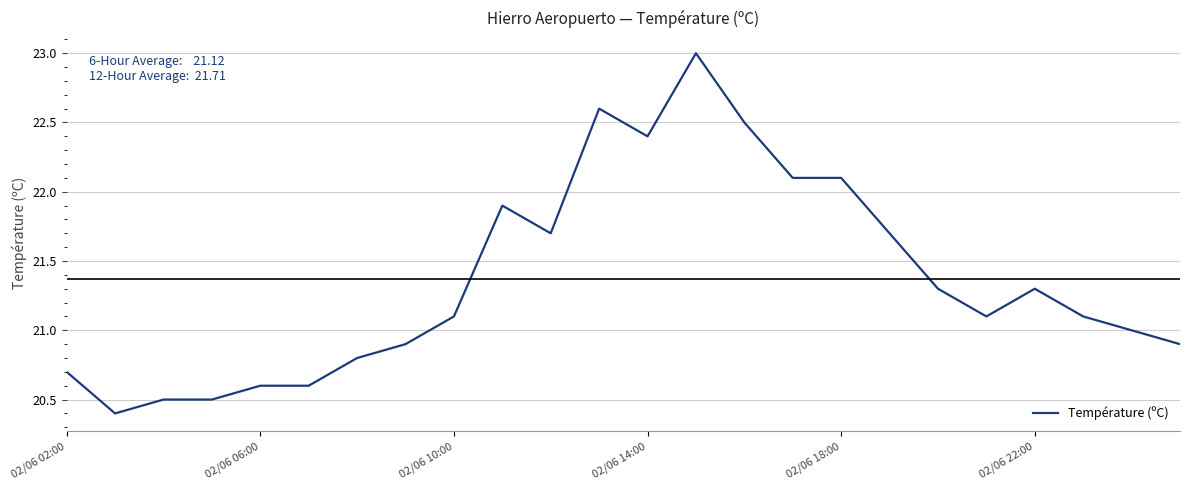

What is the minimum value shown in the chart?

20.4